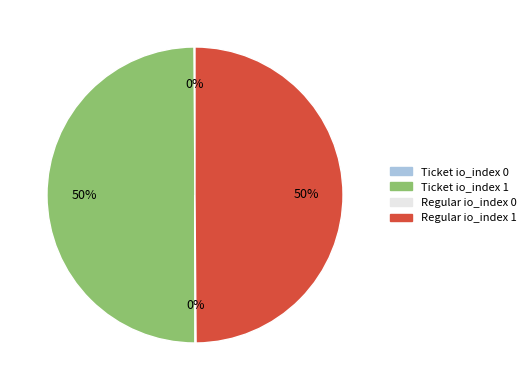

What percentage is the Regular io_index 1 slice, to the nearest percent?

50%